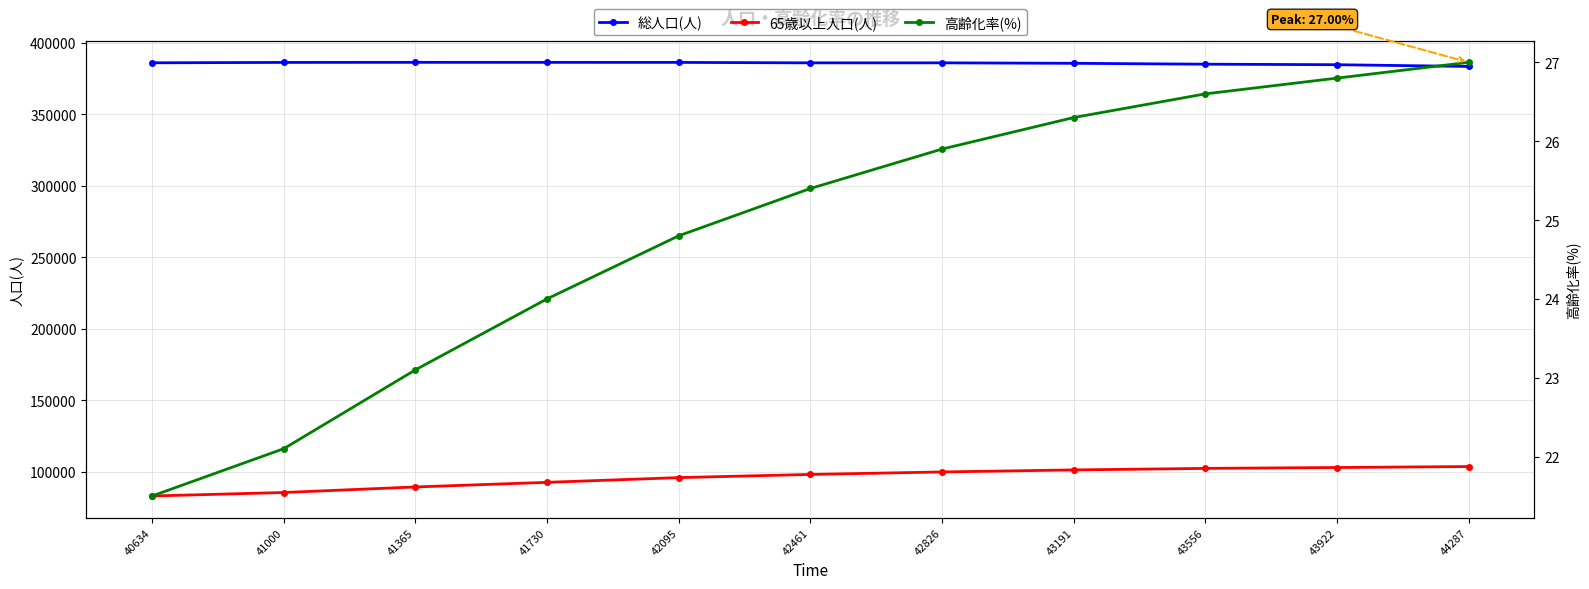

The 総人口(人) series shows 386390.0 at 41000. True or false?

True